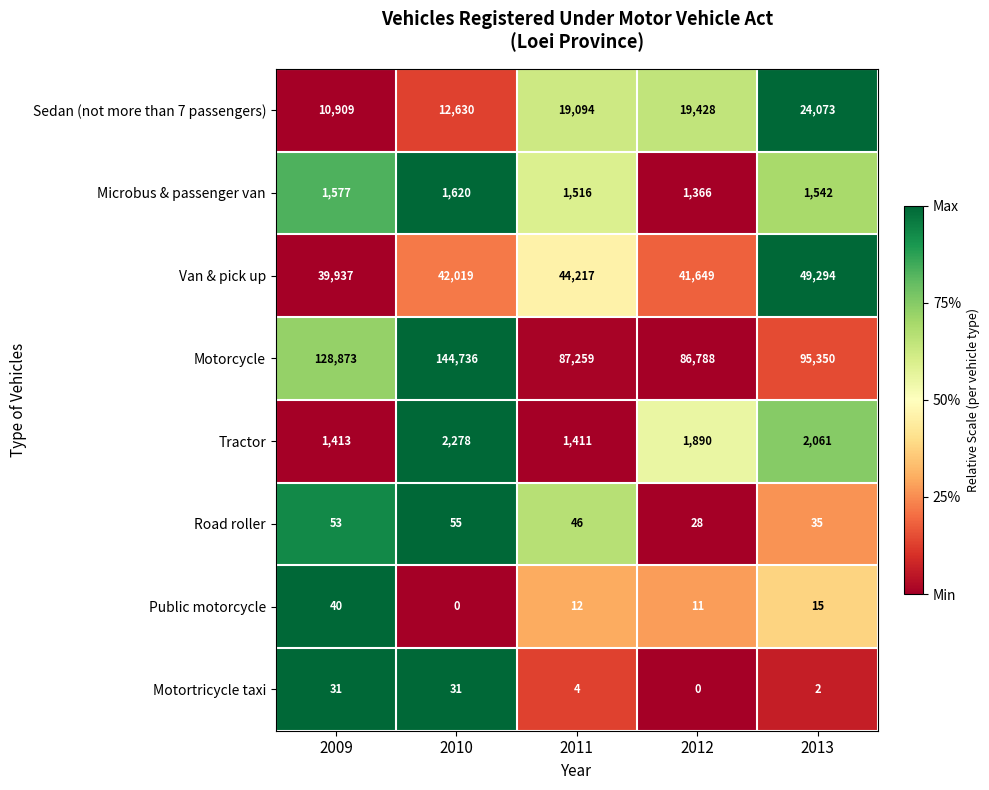

At how many categories does at least one series exceed 21134?

5